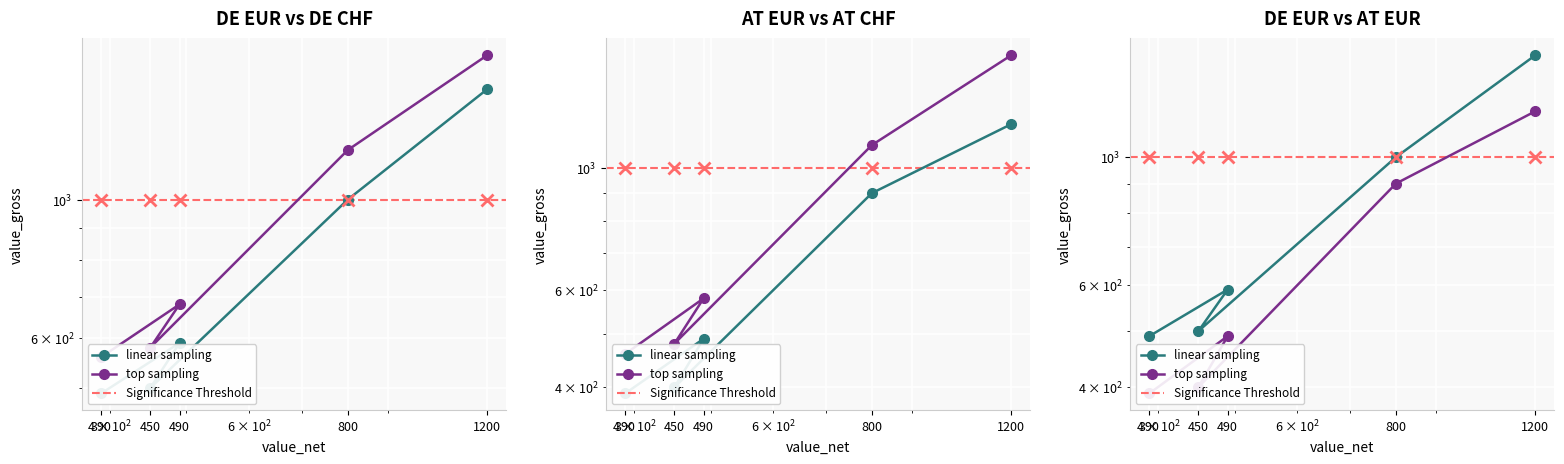

At how many categories does at least one series exceed 1402?

1